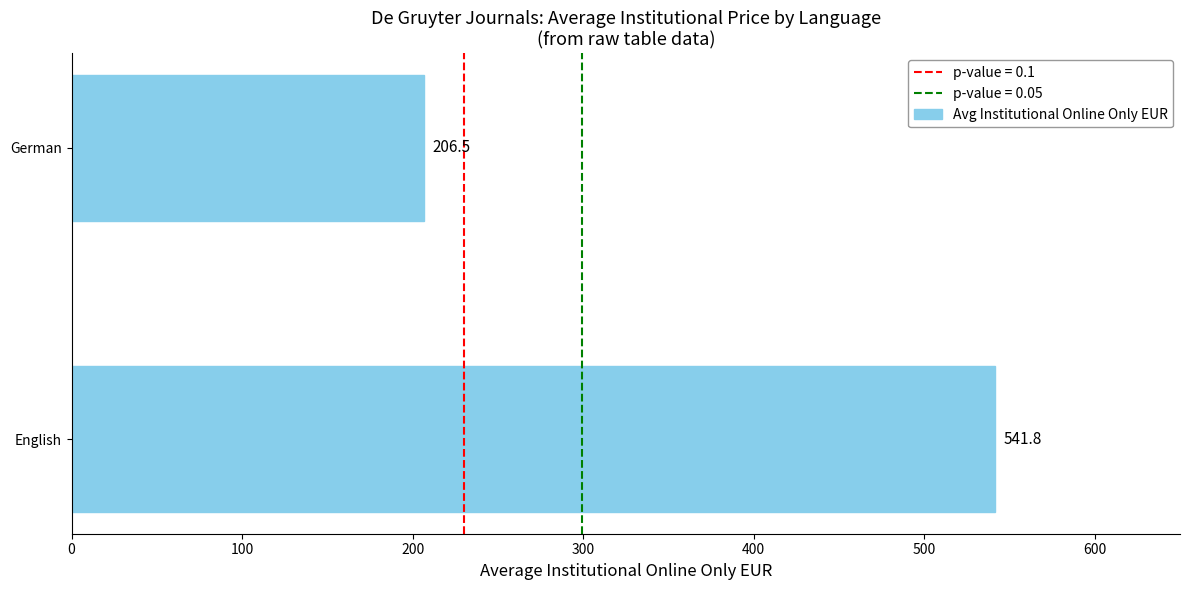

How many data points does each series have?

2